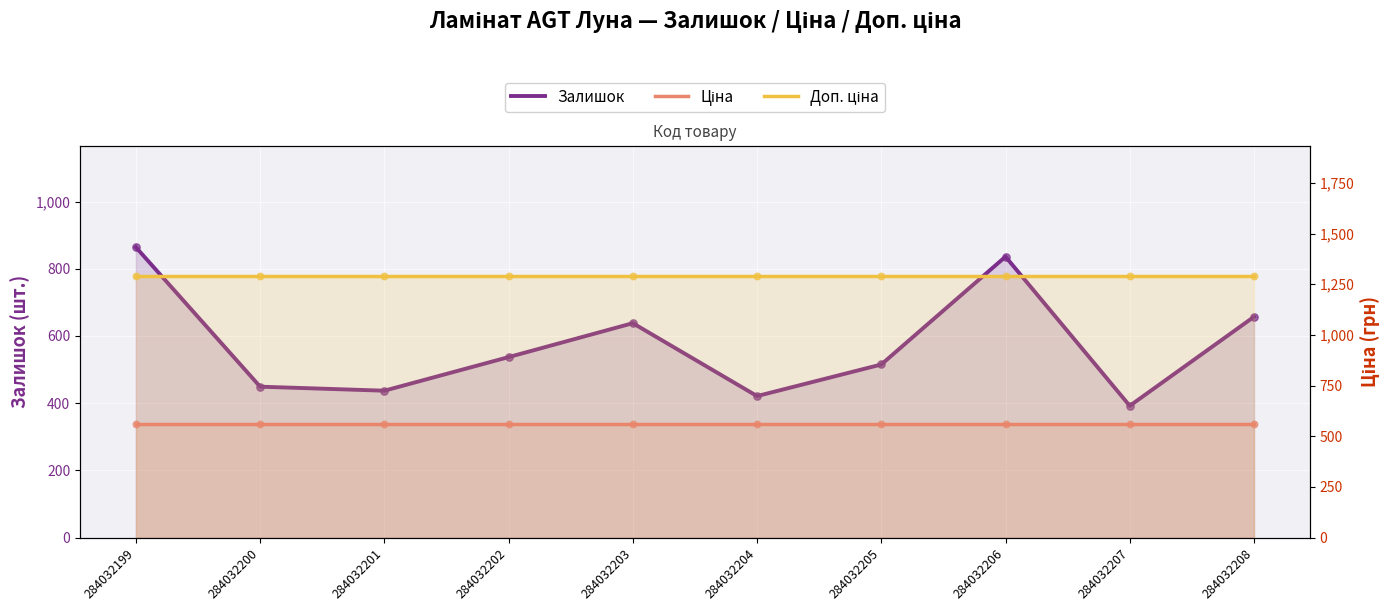

Which series has the largest Y range (max minus min)?

Залишок